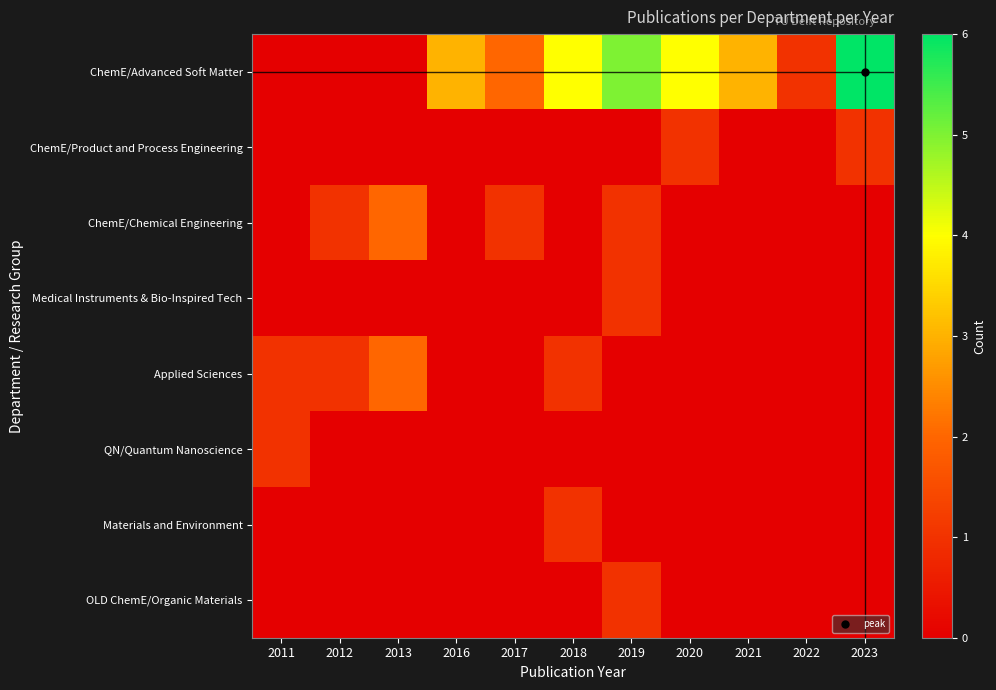

Count the number of categories in the chart.

11